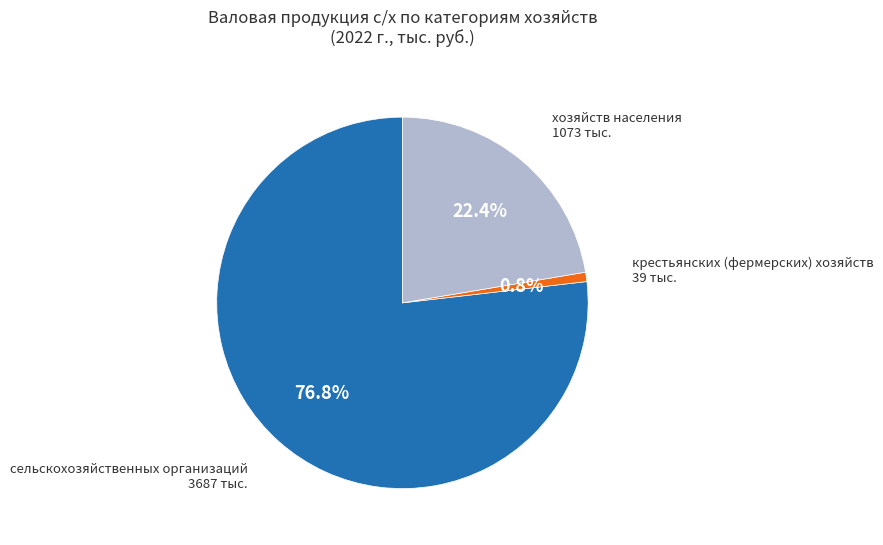

To the nearest percent, what portion does хозяйств населения represent?

22%